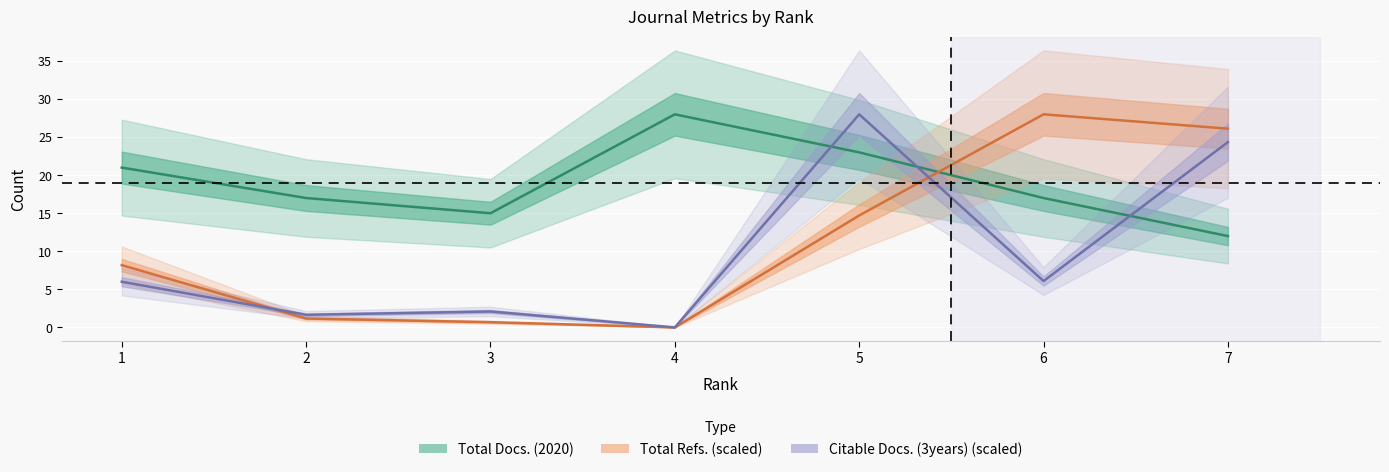

At which category does Citable Docs. (3years) (scaled) reach its first local valley?

2